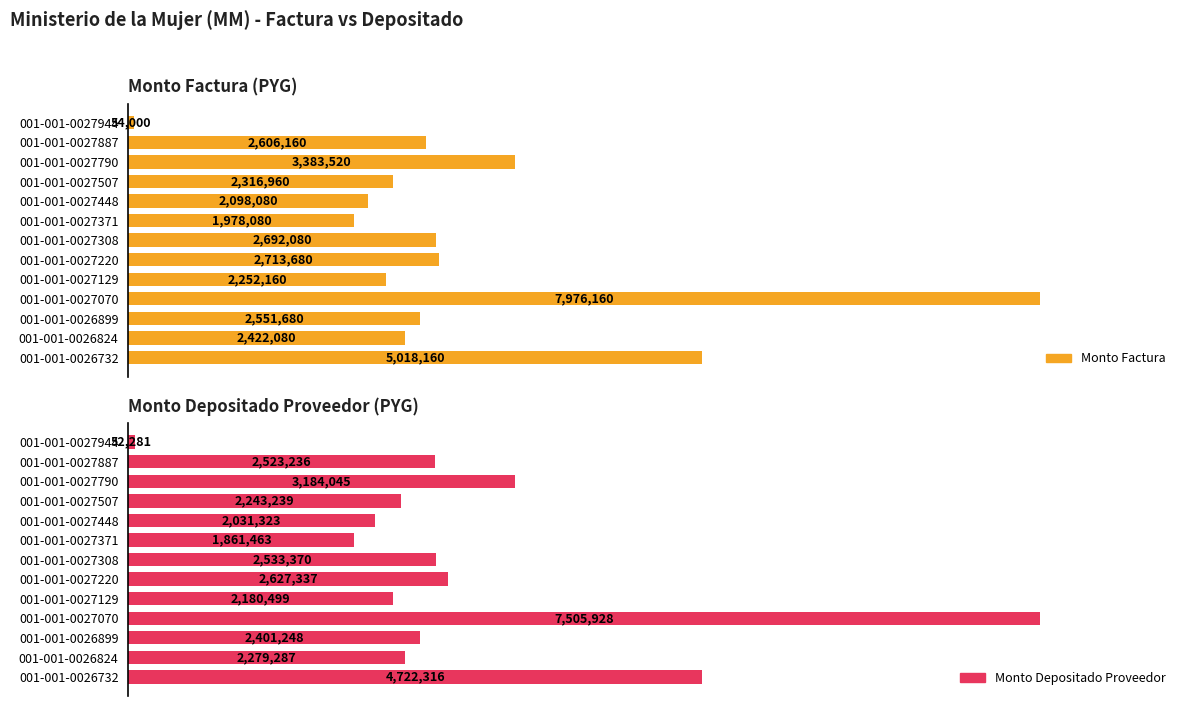

What are all the series names shown in the legend?

monto_factura, monto_depositado_proveedor